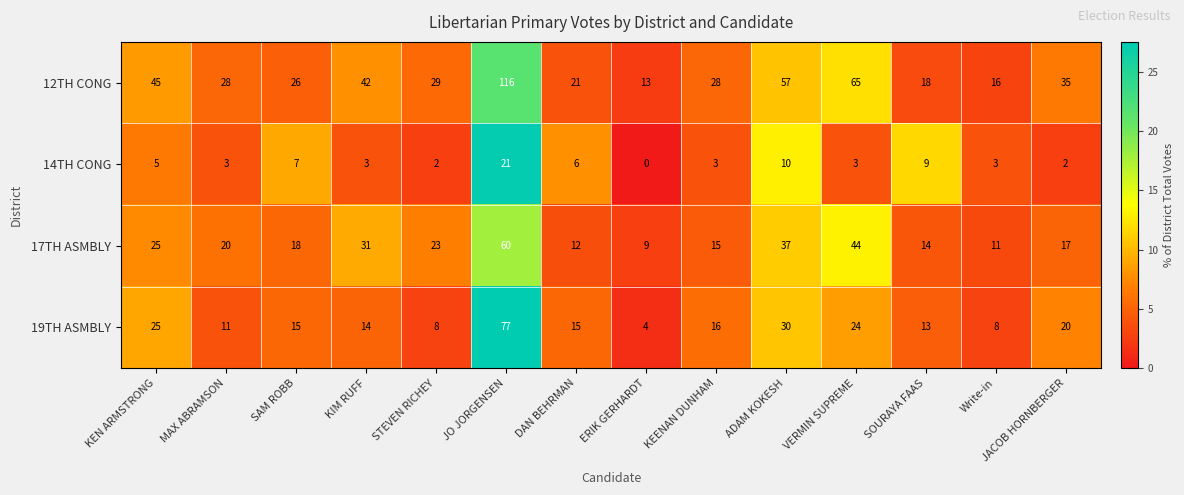

What is the difference between the highest and lowest values at VERMIN SUPREME?

62